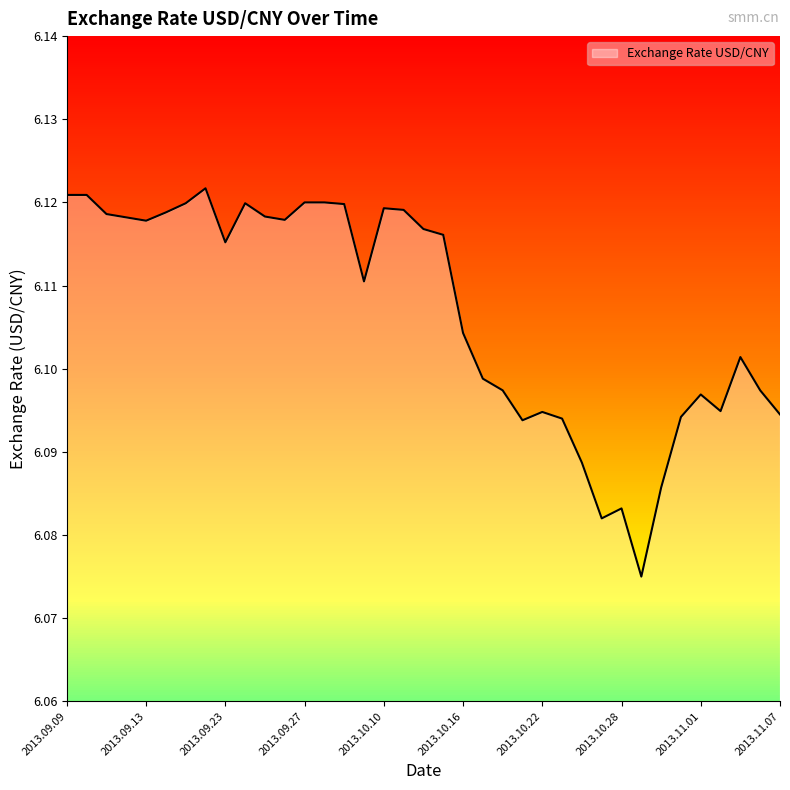

What position from the right is 2013.09.18?

30